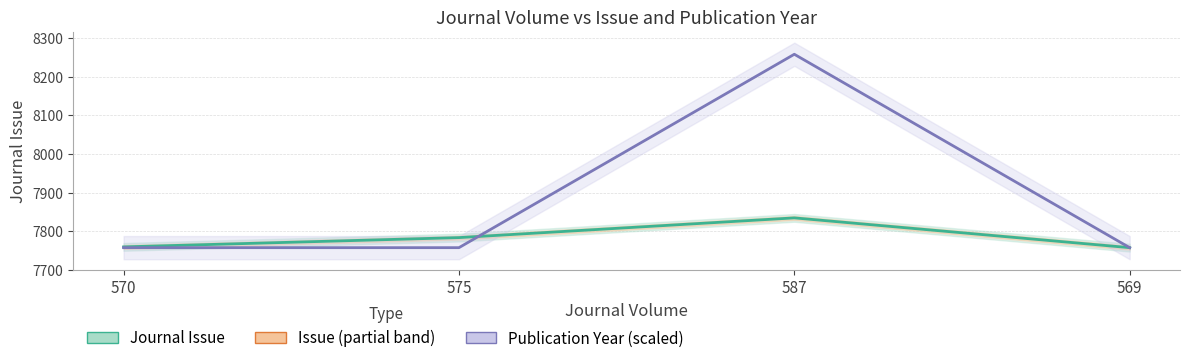

What is the label of the 2nd point from the right?

587